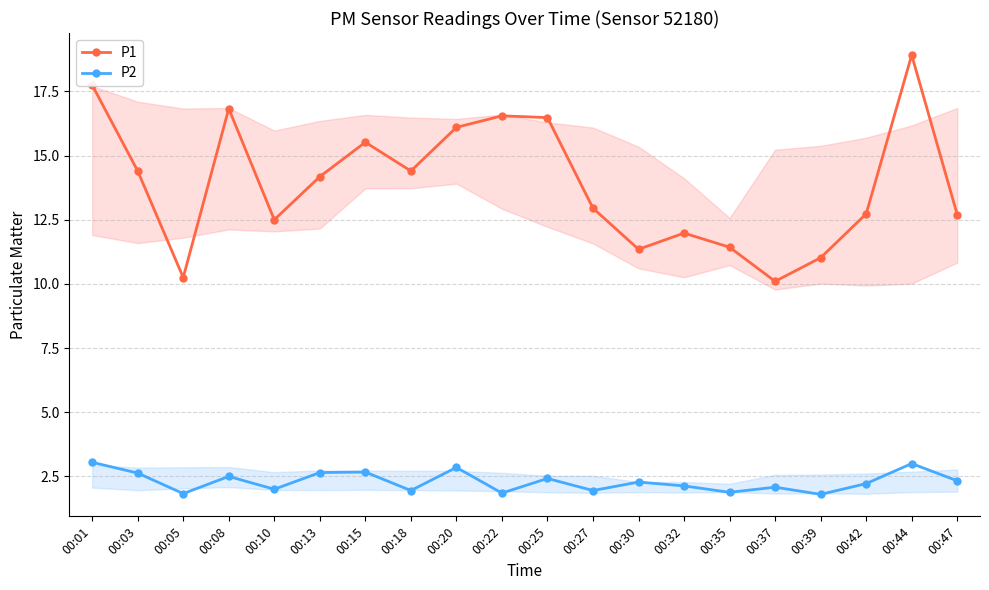

Is it true that P1 equals 4.5 at 00:32?

False